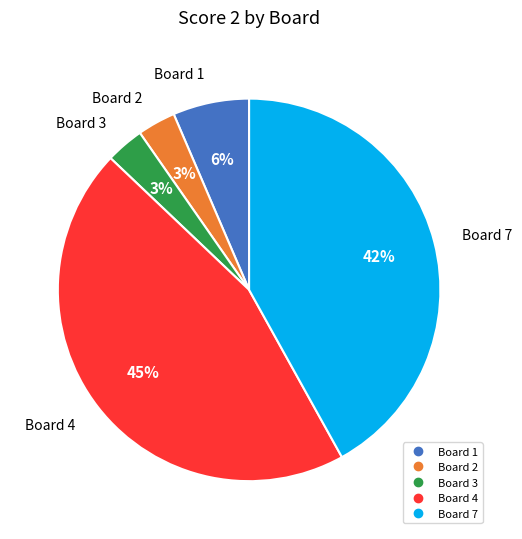

Is there a majority slice in this chart?

No